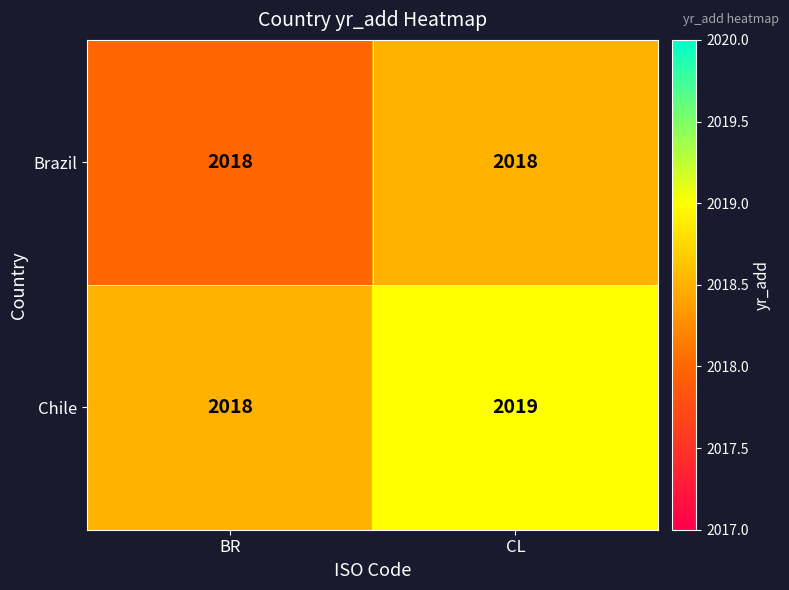

What value does the Brazil series have at BR?

2018